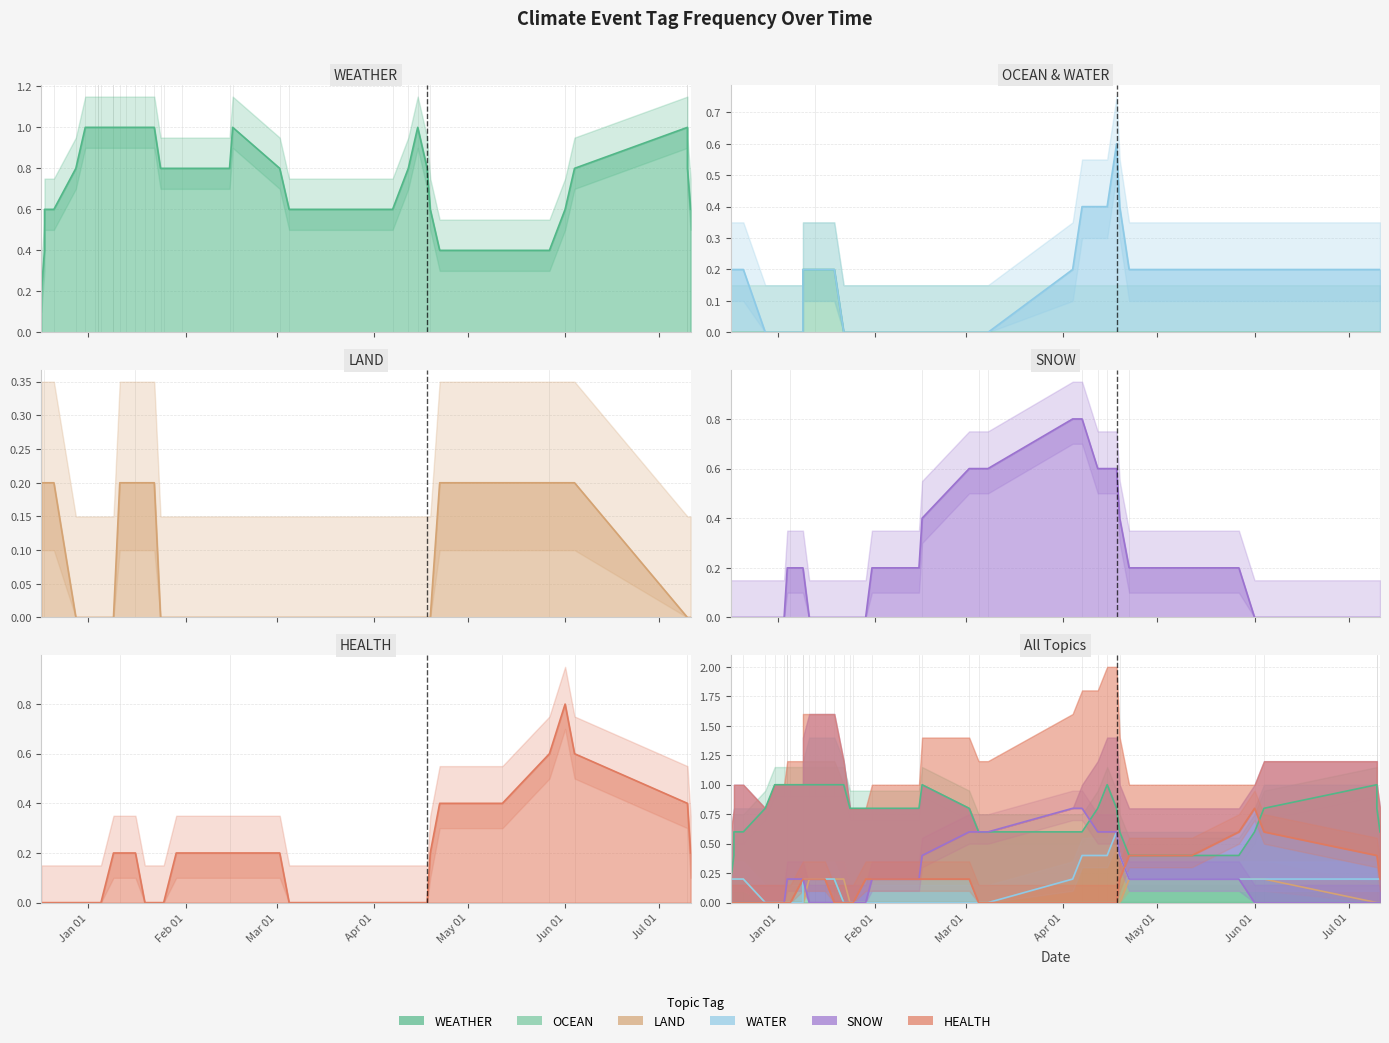

Which series has the largest total across all categories?

WEATHER